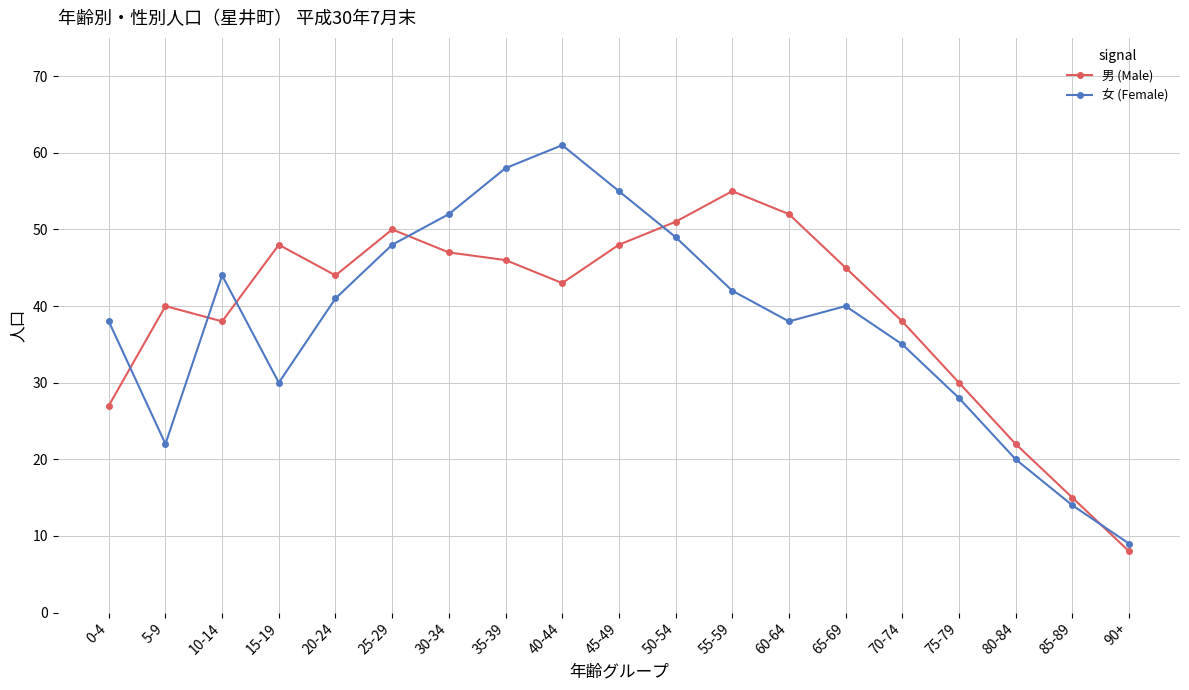

How many distinct data groups are displayed?

2